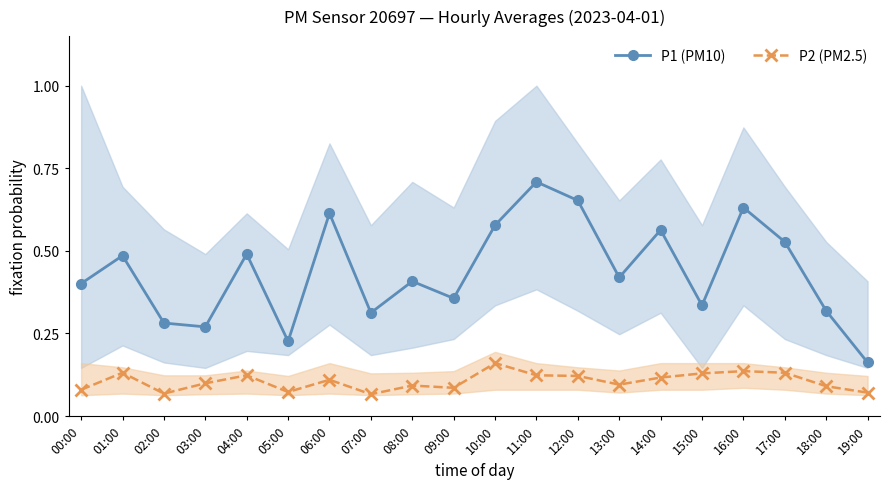

How many lines are shown in the chart?

2